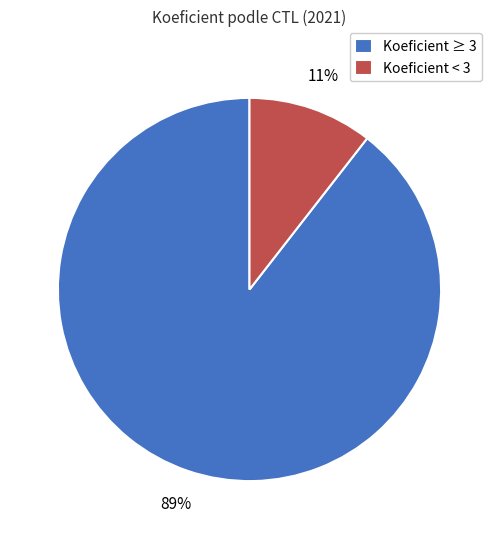

How many slices are in this pie chart?

2